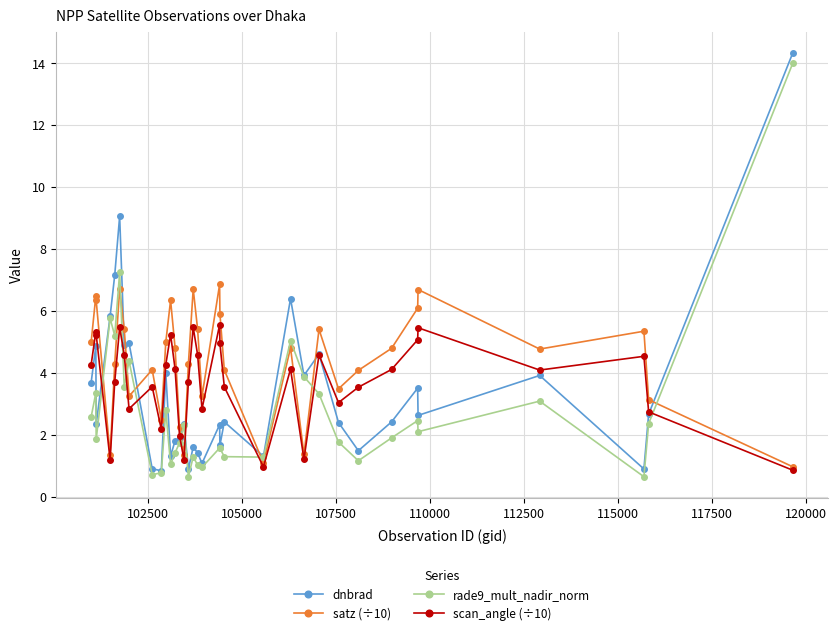

Which series has the widest spread of values?

dnbrad